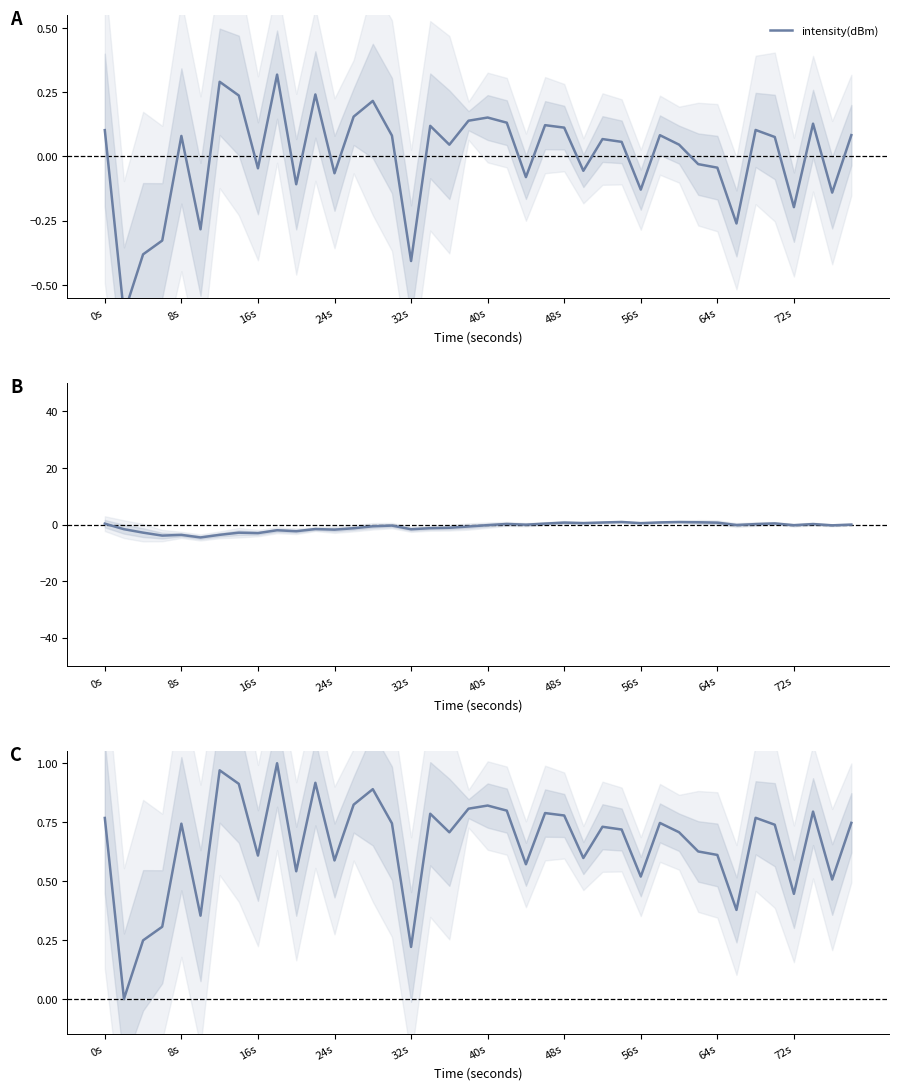

What is the greatest value displayed?

1.0